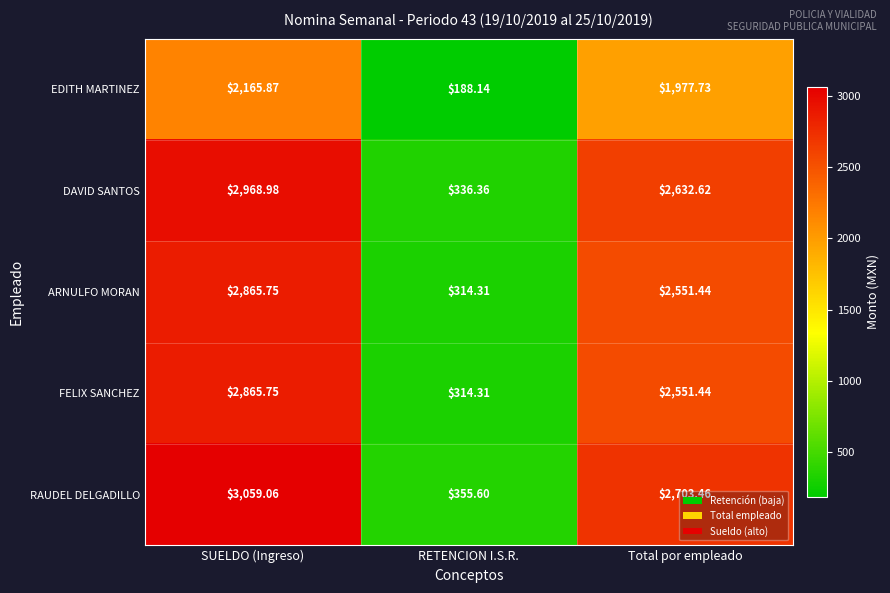

At which category is the sum across all series the highest?

SUELDO (Ingreso)